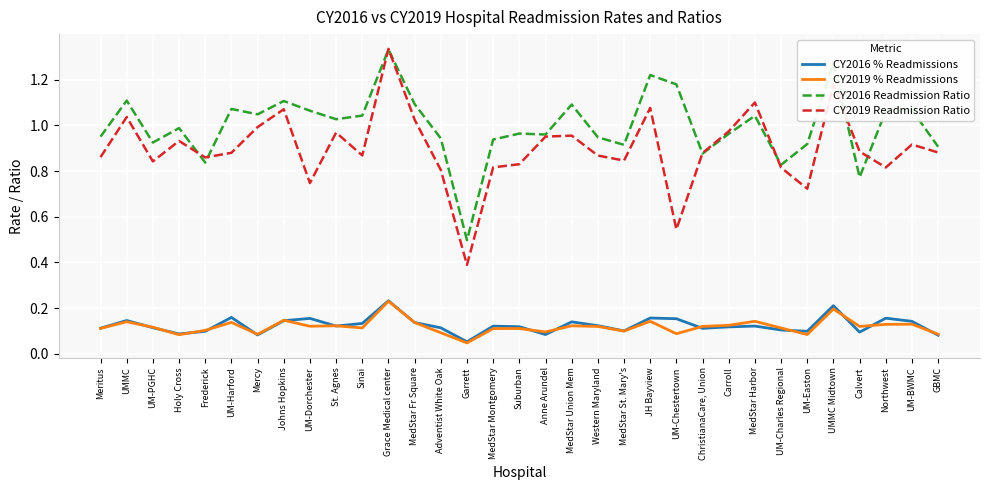

The CY2016 % Readmissions series shows 0.2 at Adventist White Oak. True or false?

False